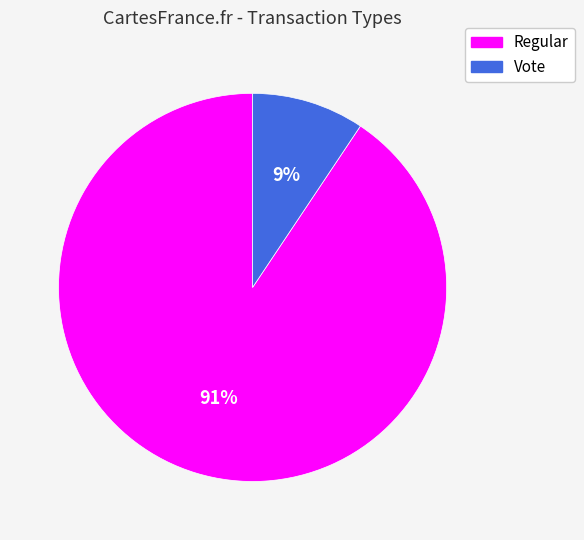

Is it true that Vote is 9% of the pie?

True